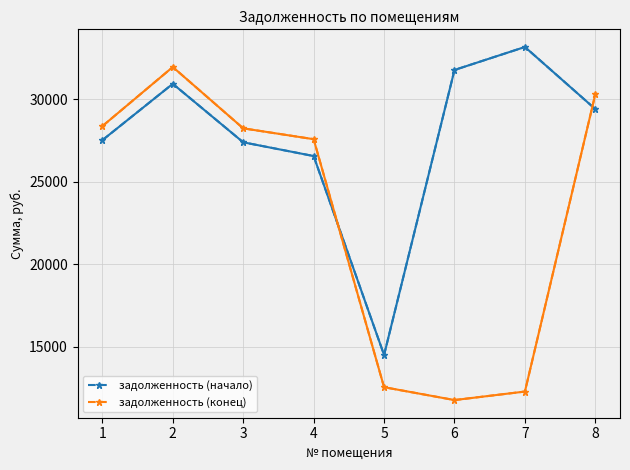

Which series changed the most between 3 and 5?

задолженность (конец)